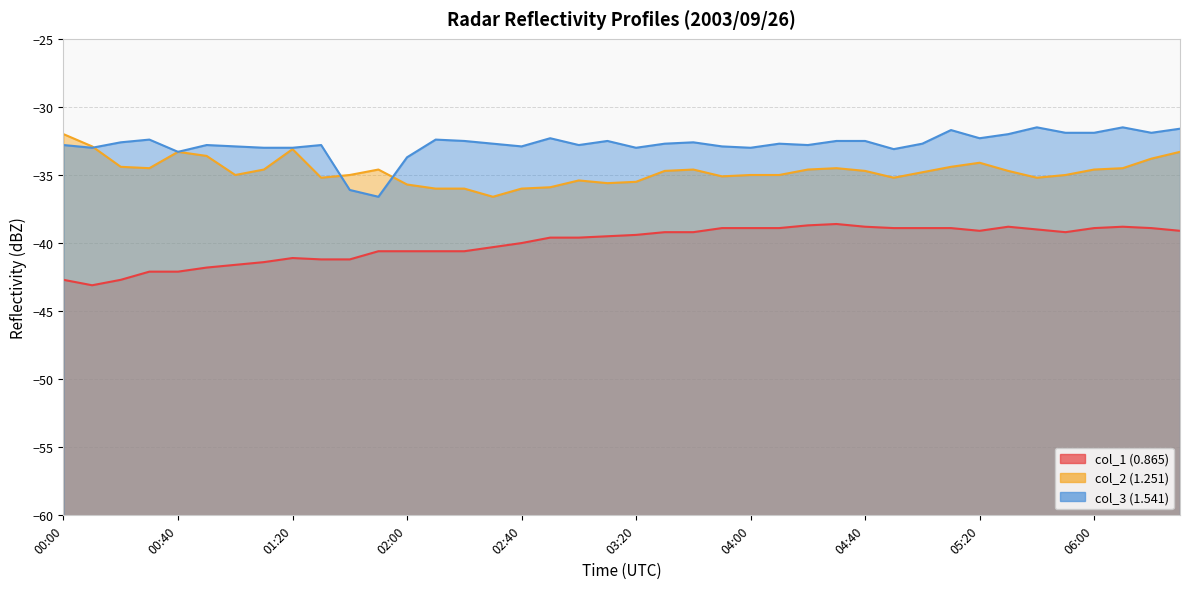

Is the value of col_2 (1.251) at 01:50 greater than the value of col_1 (0.865) at 02:30?

Yes